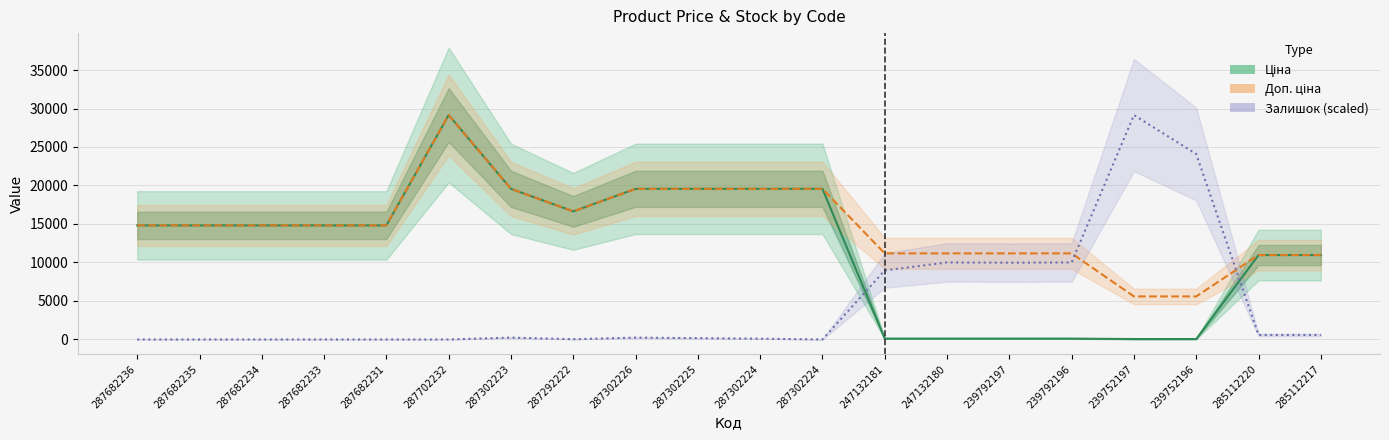

Where is Залишок (scaled) nearest to the value 14576?

247132180